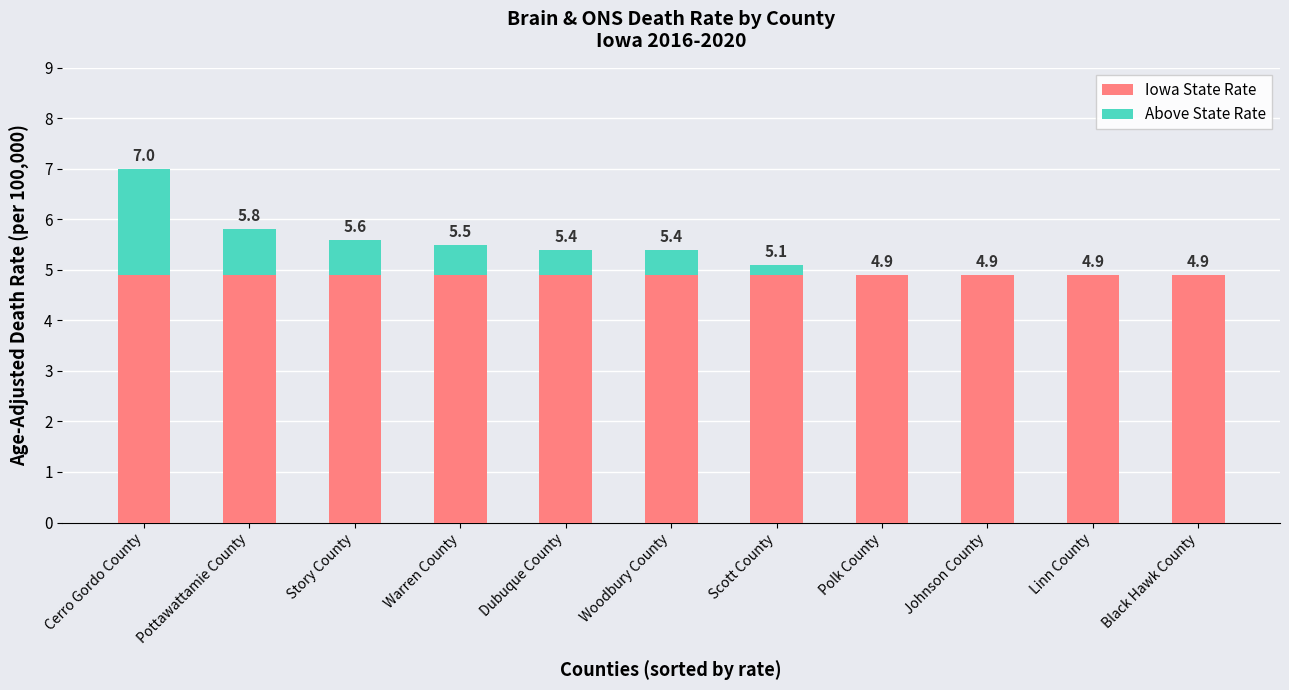

Is it true that Iowa State Rate equals 4.9 at Pottawattamie County?

True